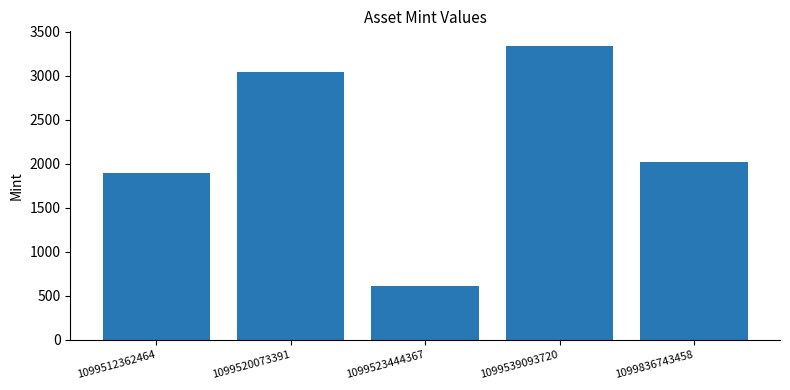

Between 1099512362464 and 1099520073391, which is larger?

1099520073391